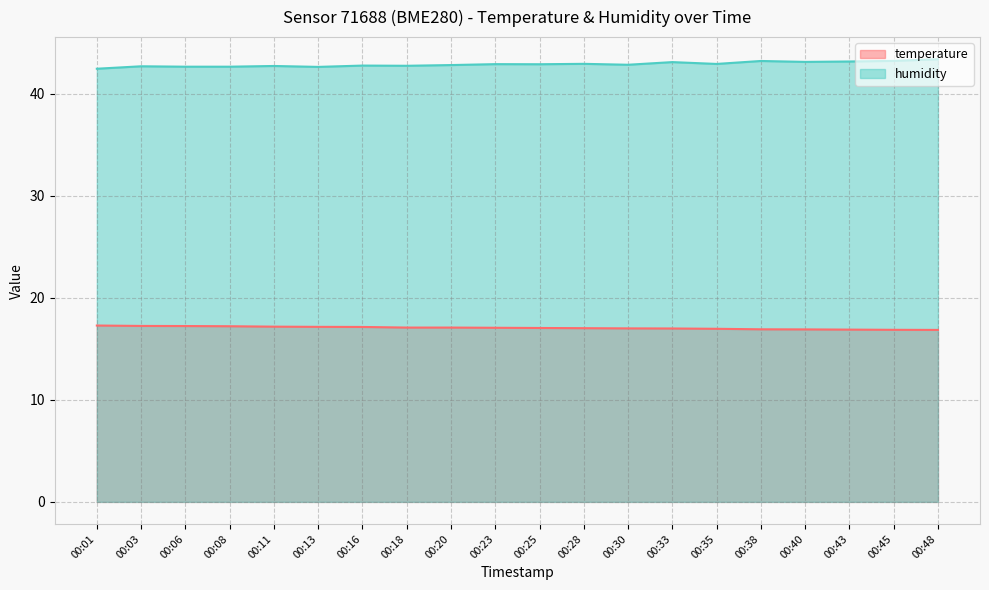

In humidity, how many points are lower than both neighbors (excluding endpoints)?

6